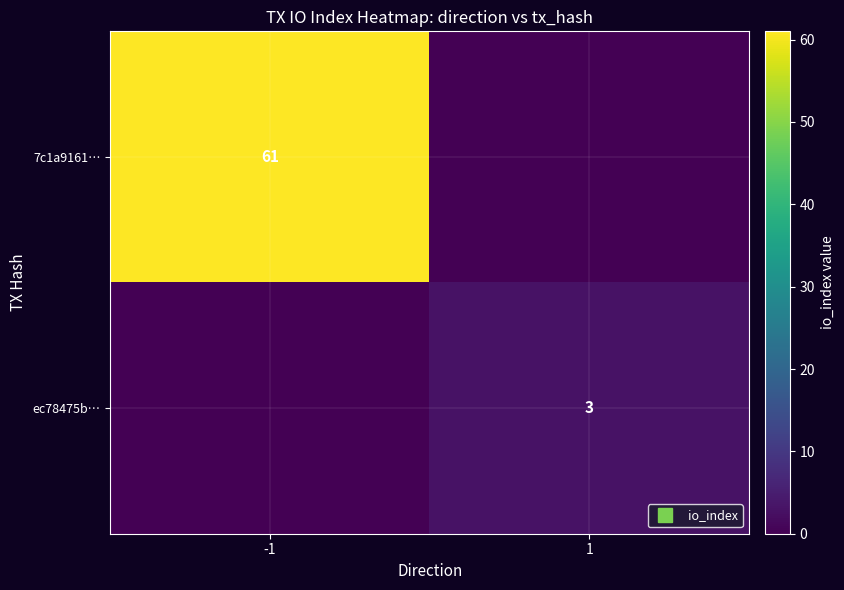

How many data points in ec78475b… are less than 3?

1